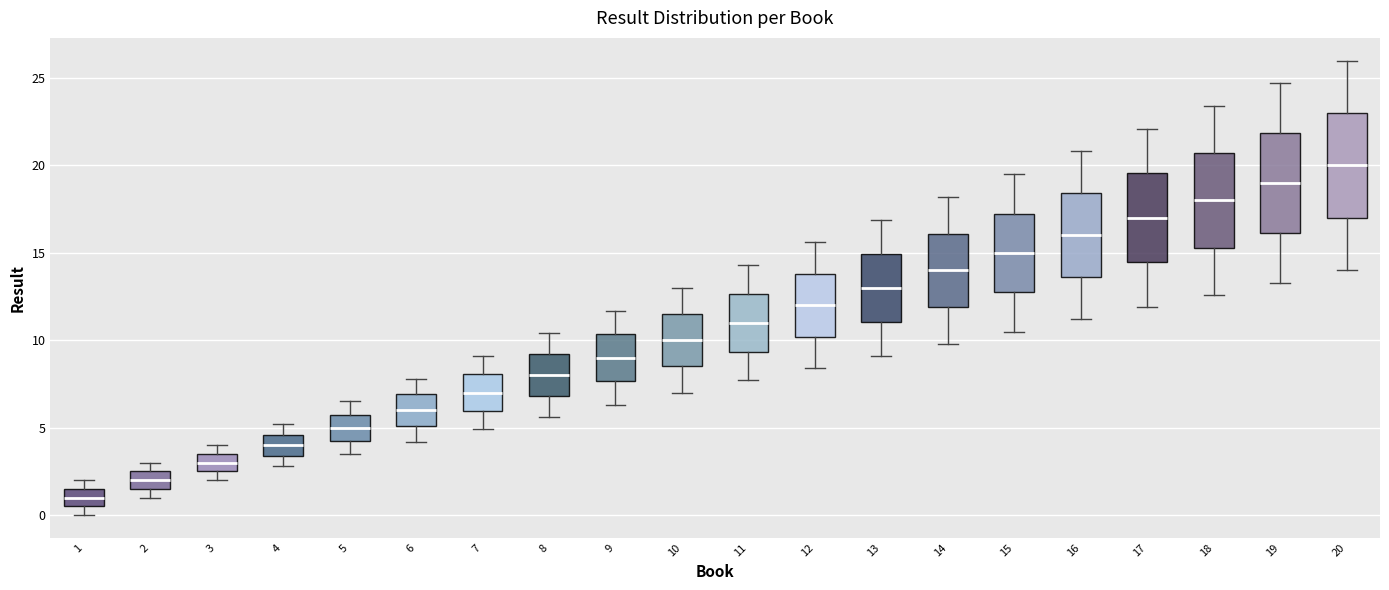

Where does the upper whisker of the box at x = 17 end on the y-axis? The values are not printed on the chart, so give them approximately, as read against the axis.

22.0